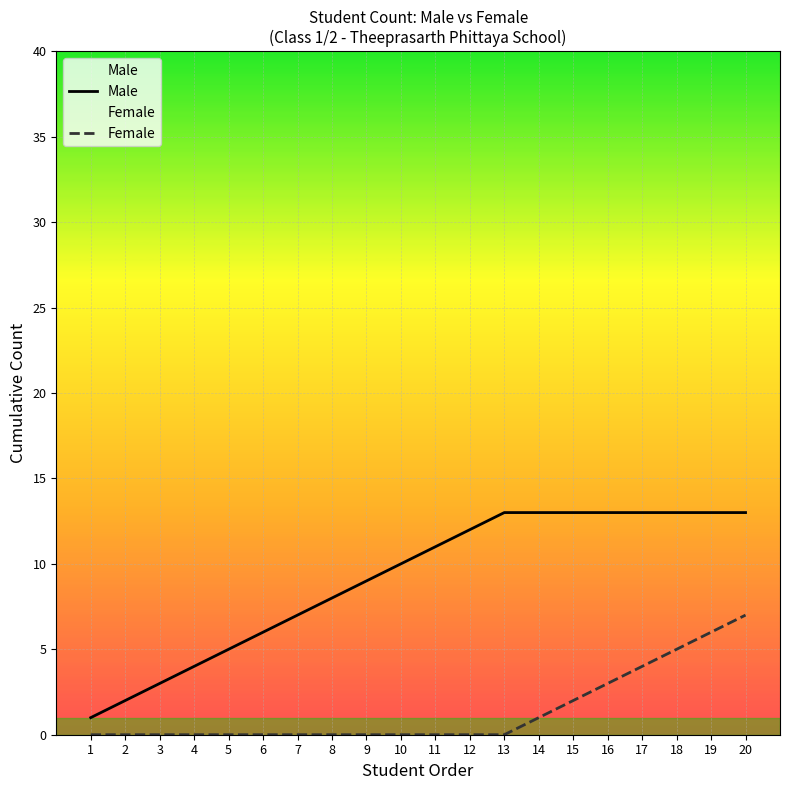

How many values in Female are above zero?

7